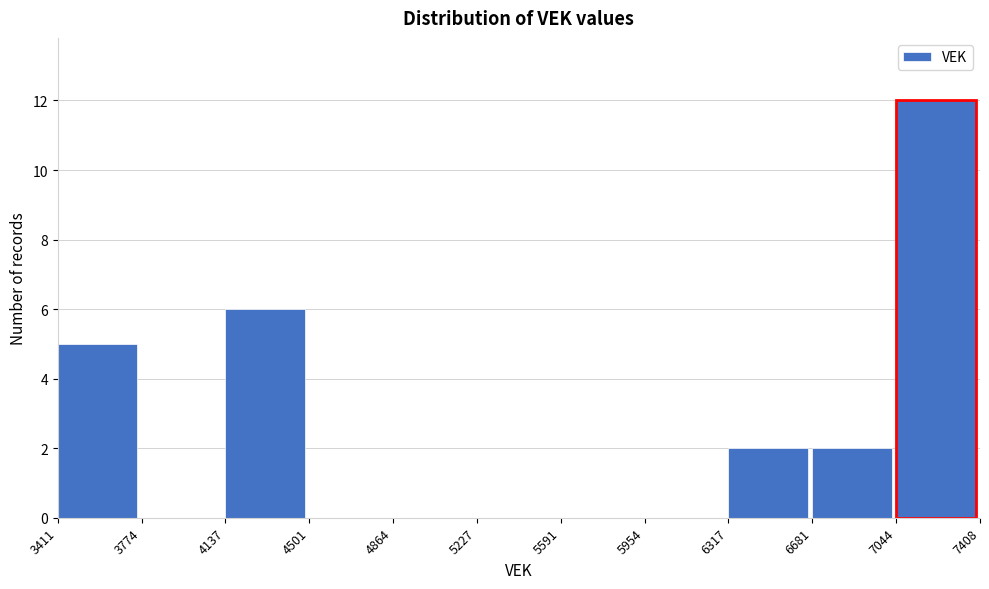

Reading left to right, list every bar in this chart as the range it spans on the x-axis followed by its height. The values are not printed on the chart, so give them approximately, as read against the axis.

3411 to 3774: 5
3774 to 4137: 0
4137 to 4501: 6
4501 to 4864: 0
4864 to 5227: 0
5227 to 5591: 0
5591 to 5954: 0
5954 to 6317: 0
6317 to 6681: 2
6681 to 7044: 2
7044 to 7408: 12